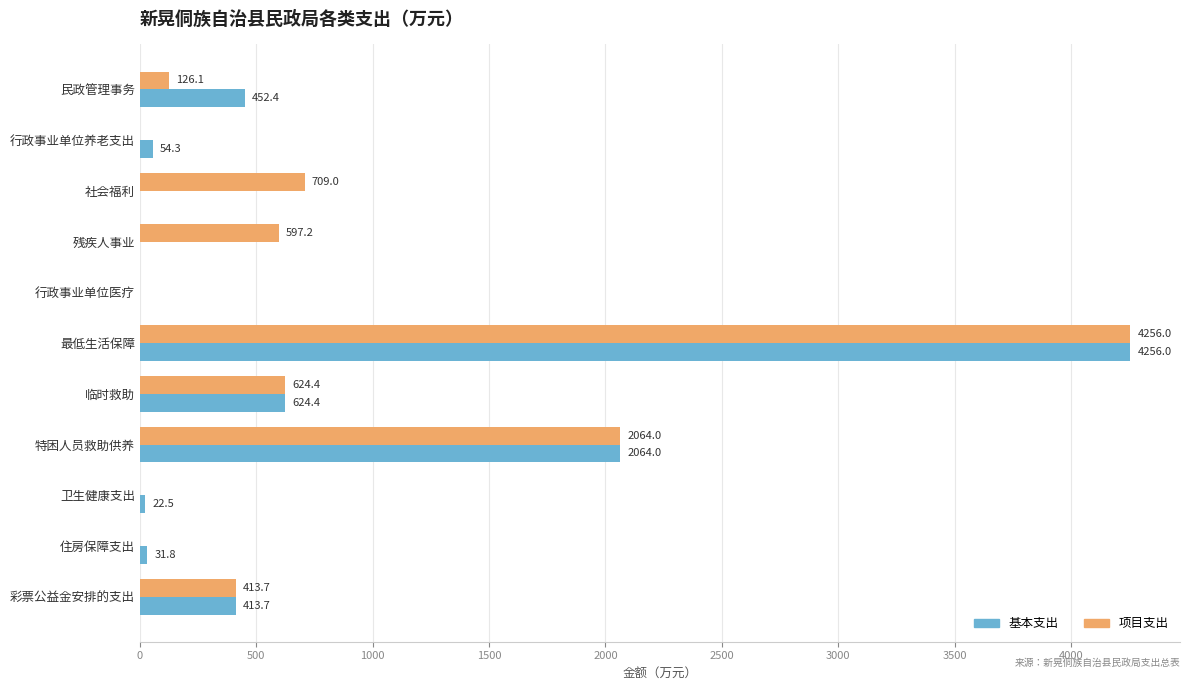

The value of 基本支出 at 特困人员救助供养 is 2064.0. True or false?

True